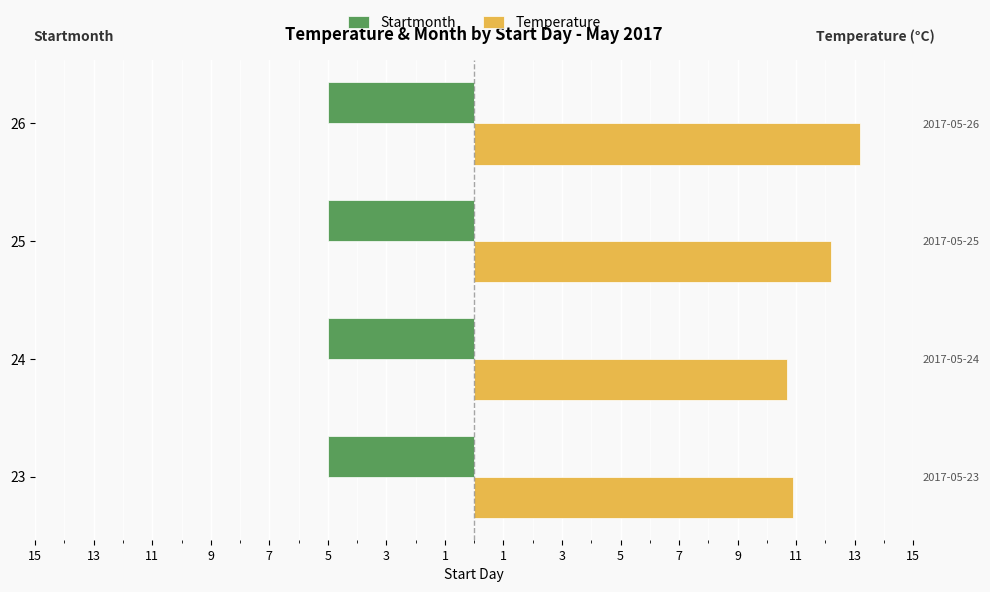

Is the value of Startmonth at 9 greater than the value of Temperature at 15?

No